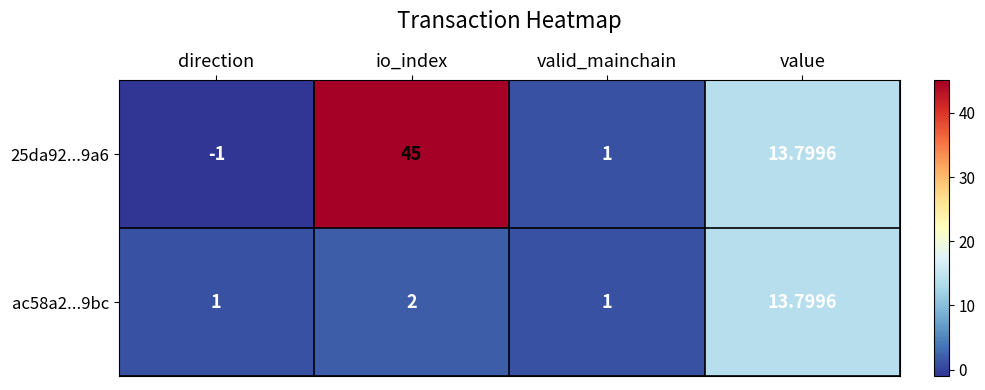

At which label is 25da92...9a6 closest to 22?

value